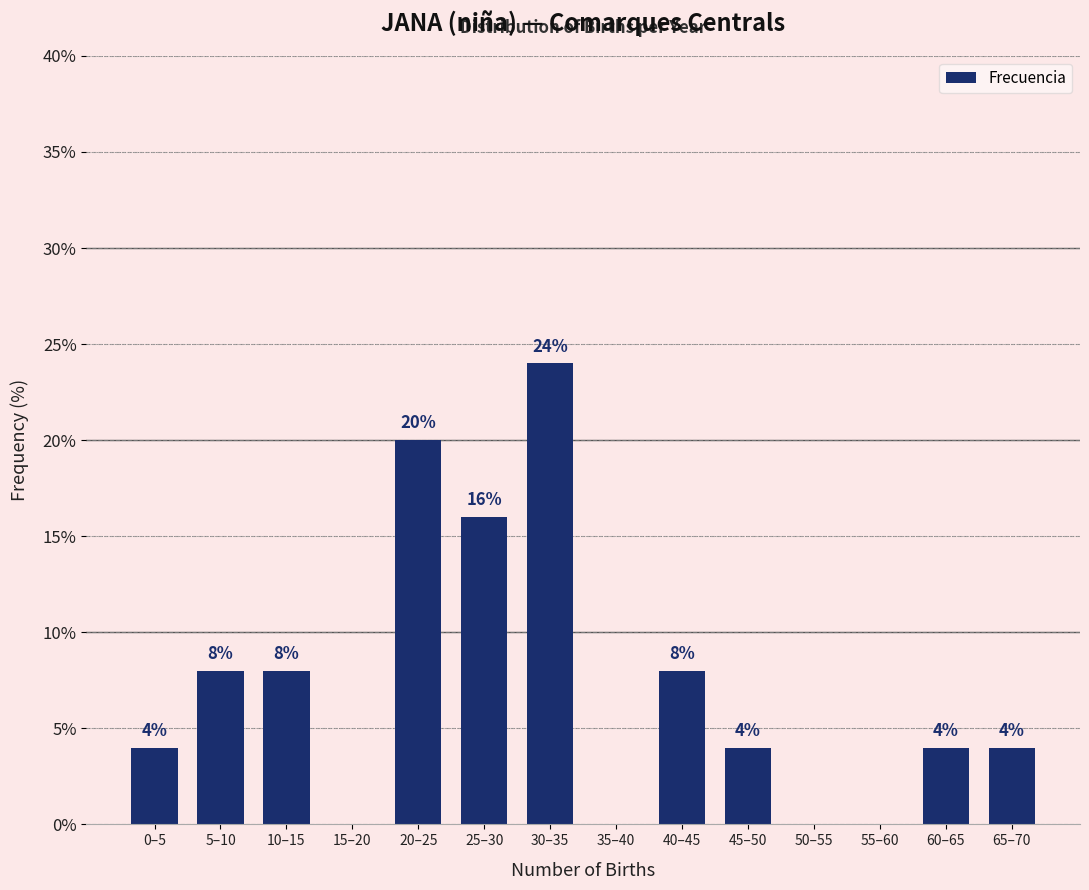

Reading left to right, transcribe all the data shown in this chart.

0–5=4	5–10=8	10–15=8	15–20=0	20–25=20	25–30=16	30–35=24	35–40=0	40–45=8	45–50=4	50–55=0	55–60=0	60–65=4	65–70=4